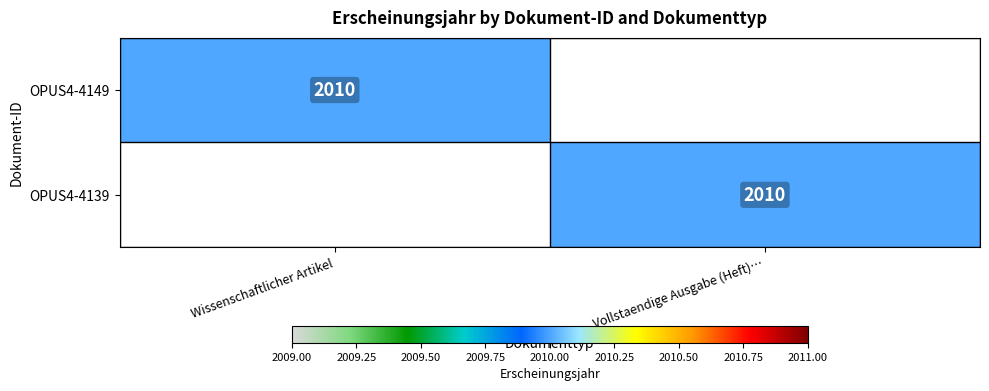

At which category is the sum across all series the highest?

Wissenschaftlicher Artikel